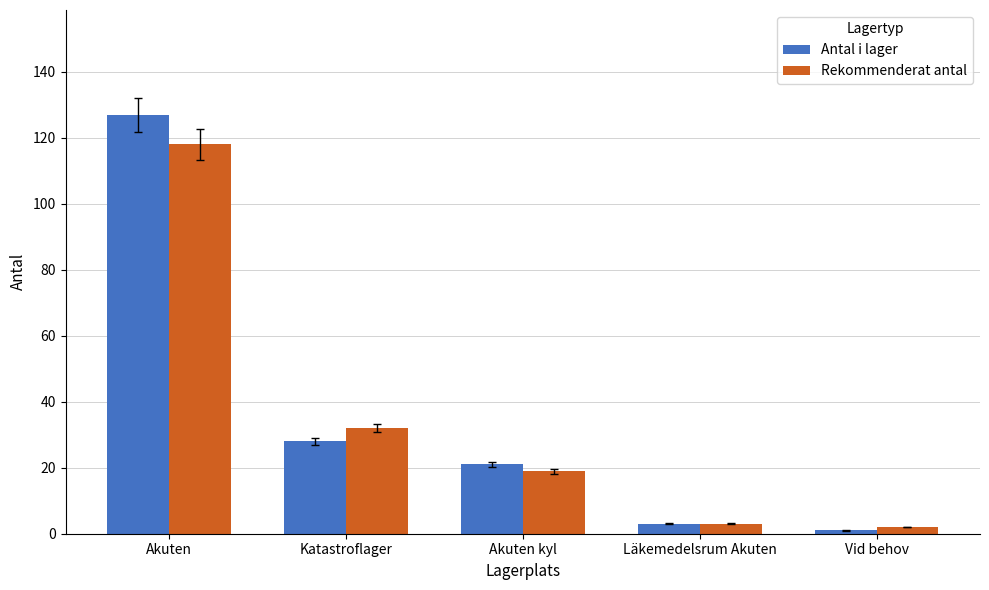

At which category does the chart reach its minimum across all series?

Vid behov